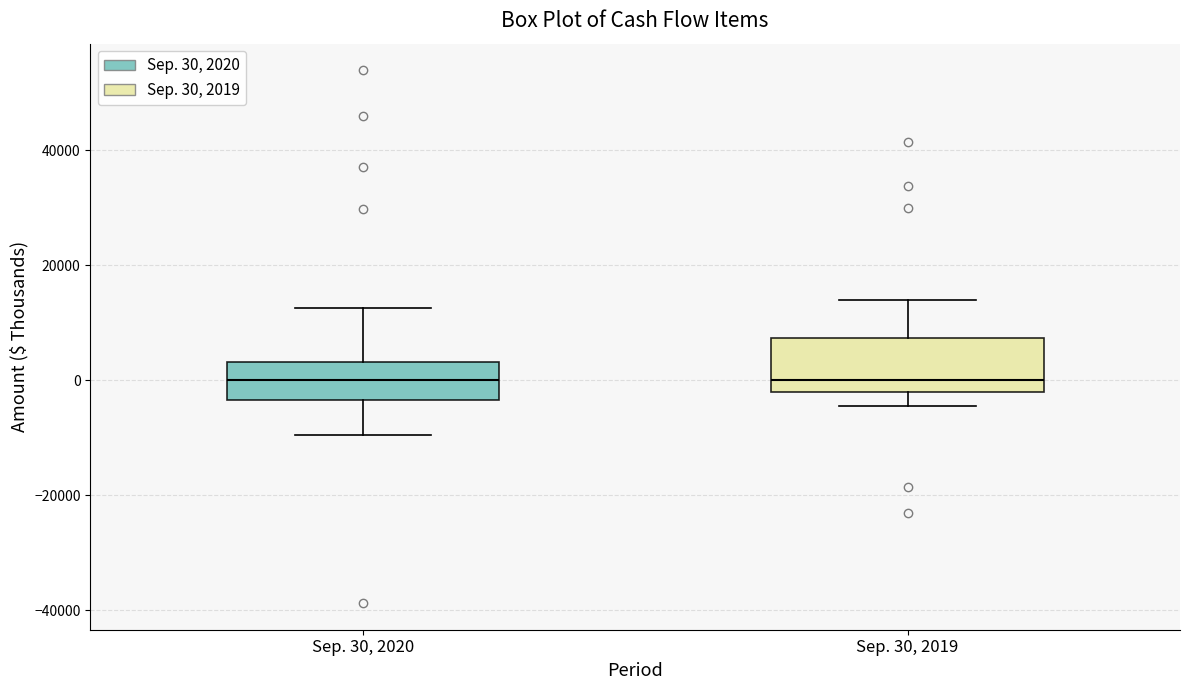

Comparing the boxes themselves (not the whiskers), which one is the tallest?

Sep. 30, 2019